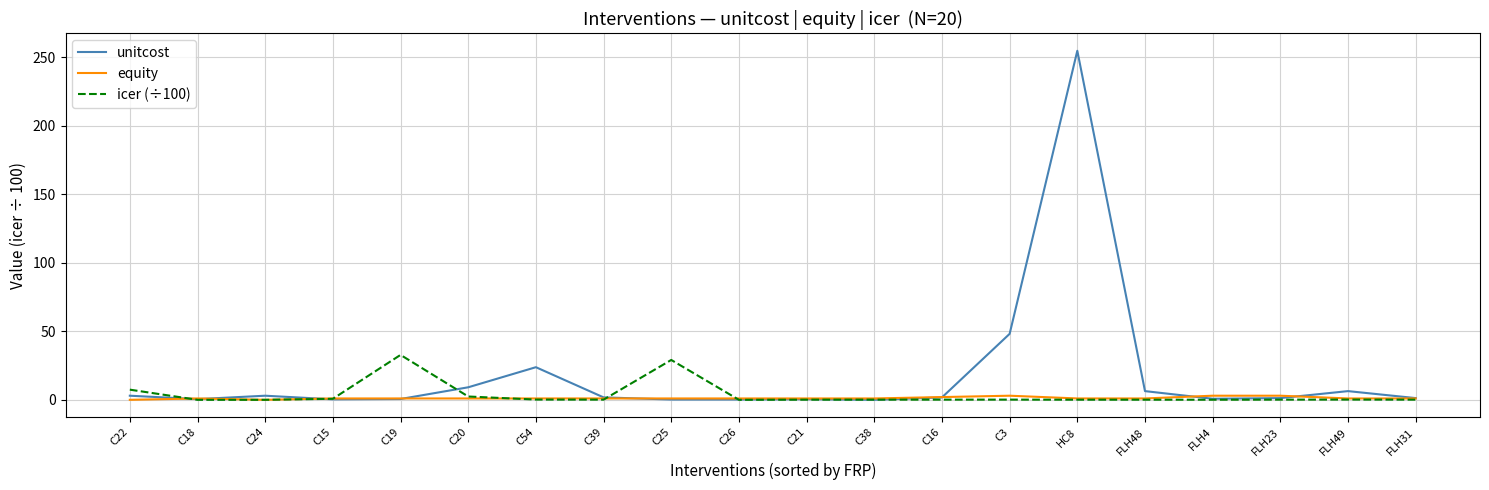

At which label is icer (÷100) closest to 16?

C22